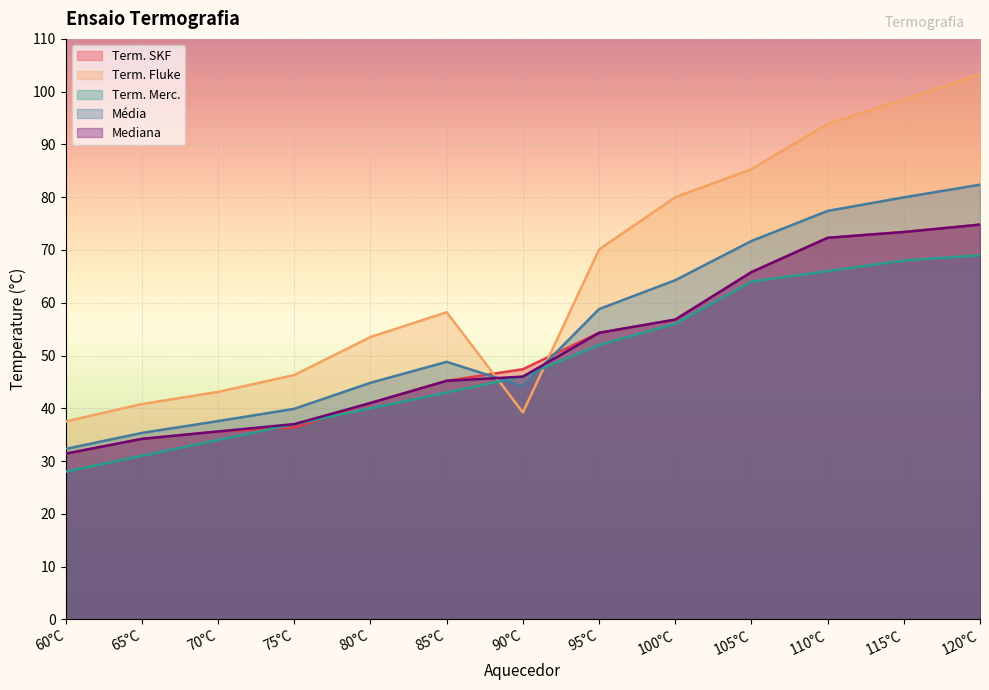

How many values in the Média series are below 48?

6